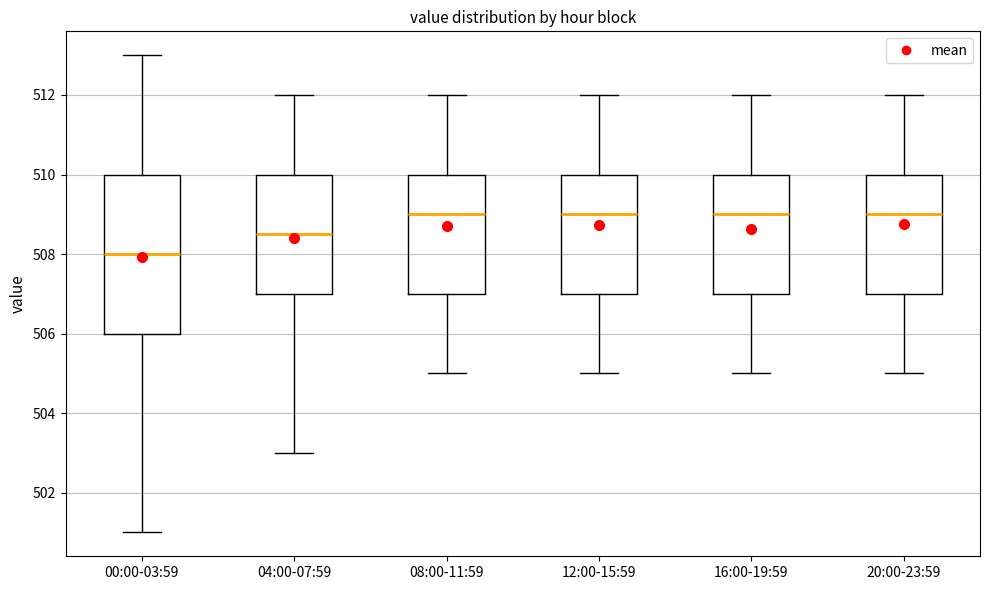

Reading left to right, read every box against the y-axis: the position of its median line, the range the box covers, and the ends of its whiskers. The values are not printed on the chart, so give them approximately, as read against the axis.

00:00-03:59: median 508.0, box 506.0 to 510.0, whiskers 501.0 to 513.0
04:00-07:59: median 508.6, box 507.0 to 510.0, whiskers 503.0 to 512.0
08:00-11:59: median 509.0, box 507.0 to 510.0, whiskers 505.0 to 512.0
12:00-15:59: median 509.0, box 507.0 to 510.0, whiskers 505.0 to 512.0
16:00-19:59: median 509.0, box 507.0 to 510.0, whiskers 505.0 to 512.0
20:00-23:59: median 509.0, box 507.0 to 510.0, whiskers 505.0 to 512.0